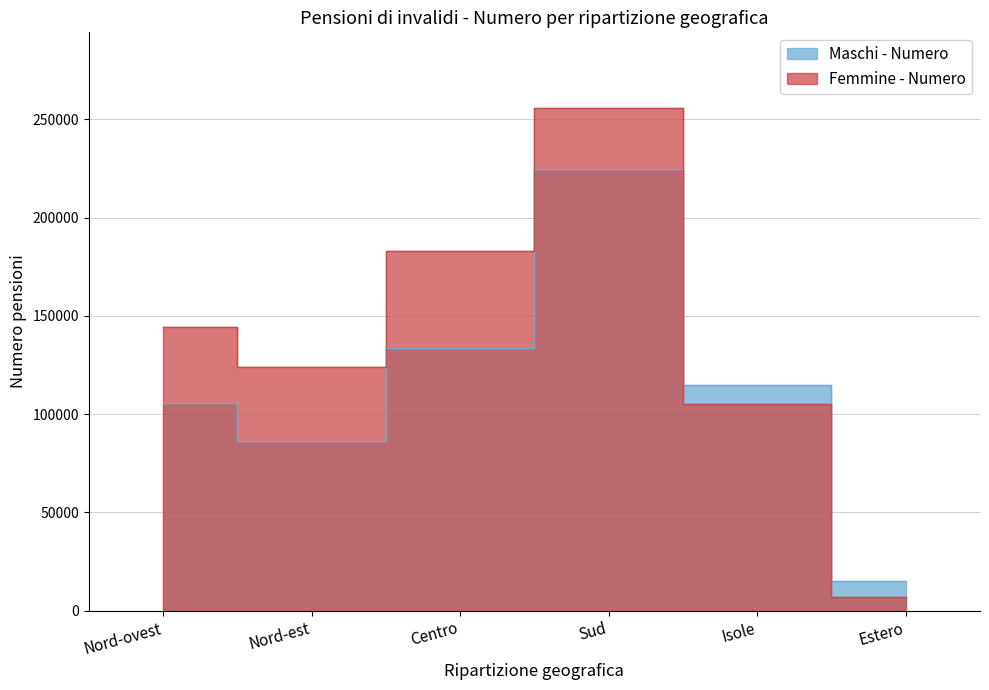

What is the difference between the highest and lowest values at Estero?

8560